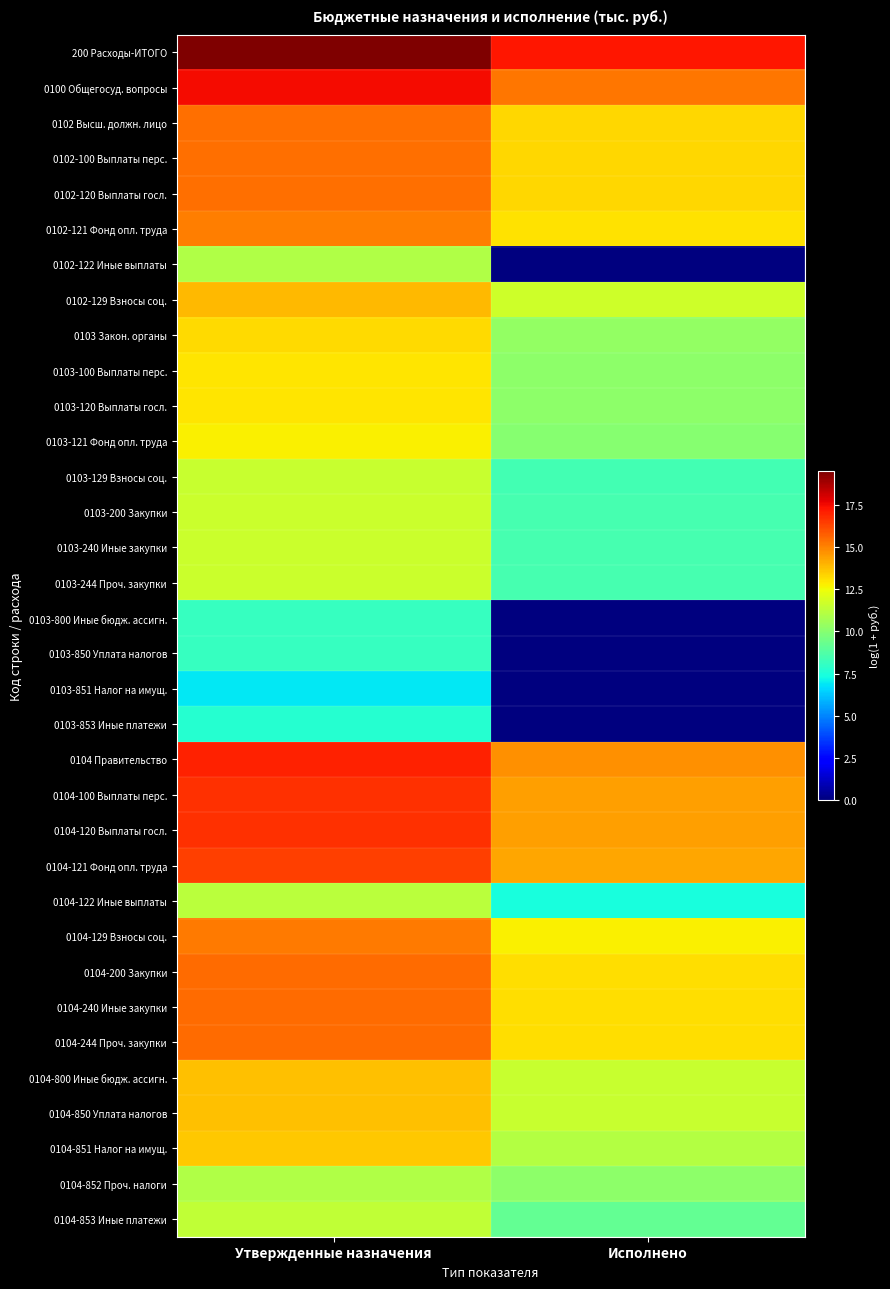

At which category is the sum across all series the highest?

Утвержденные назначения